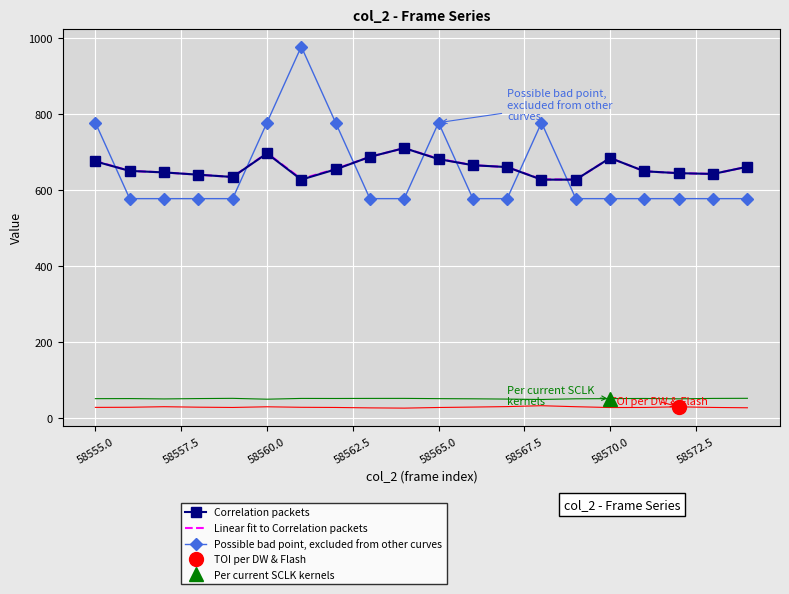

Which series ends up on top after the final intersection of Correlation packets and Possible bad point, excluded from other curves?

Correlation packets